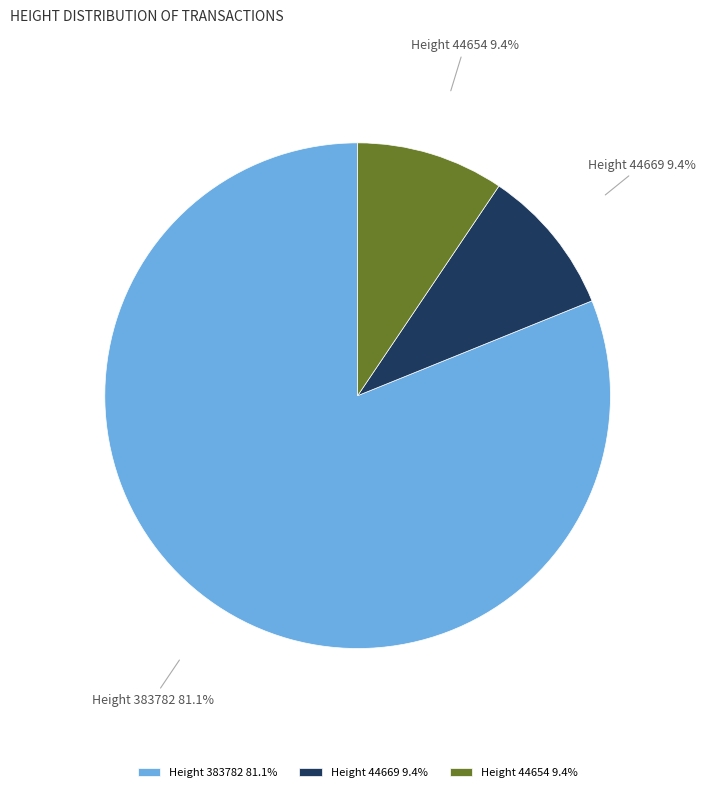

To the nearest percent, what is the average slice percentage?

33%